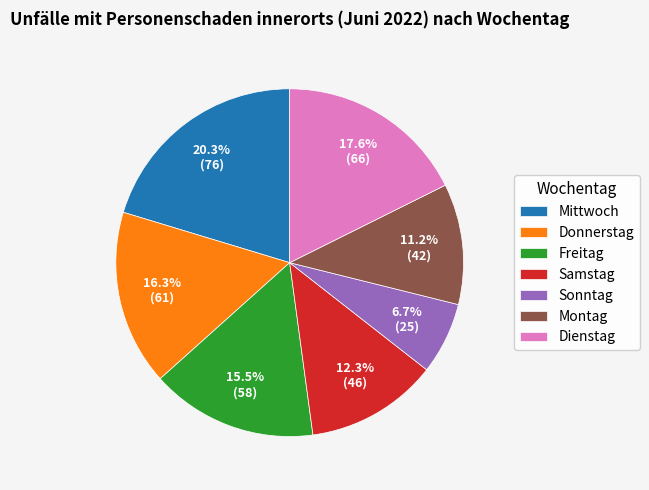

Count the number of slices in the pie.

7